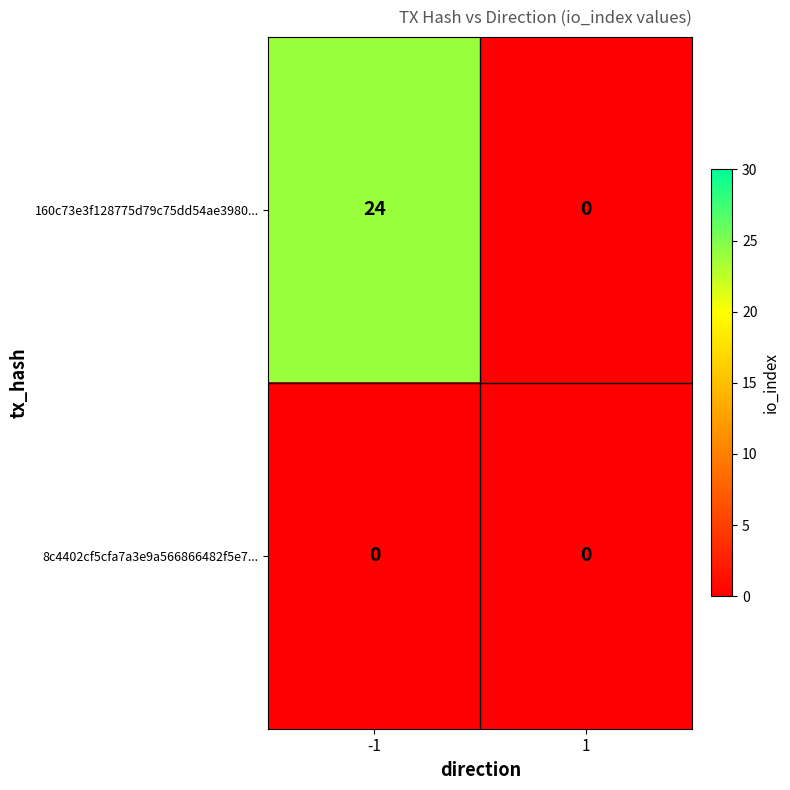

What is the difference between the 160c73e3f128775d79c75dd54ae3980... values at -1 and 1?

24